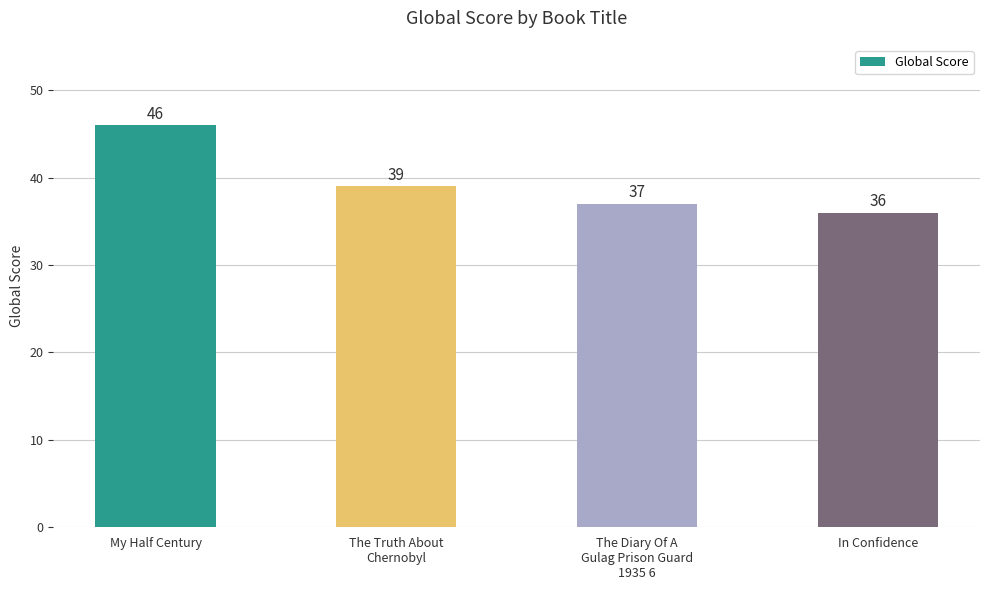

Count the number of categories in the chart.

4